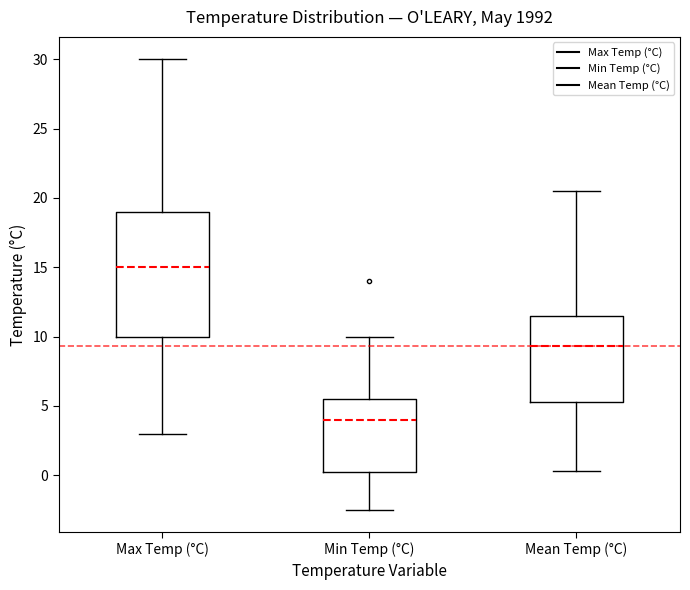

Where does the upper whisker of the box for Max Temp (°C) end on the y-axis? The values are not printed on the chart, so give them approximately, as read against the axis.

30.0